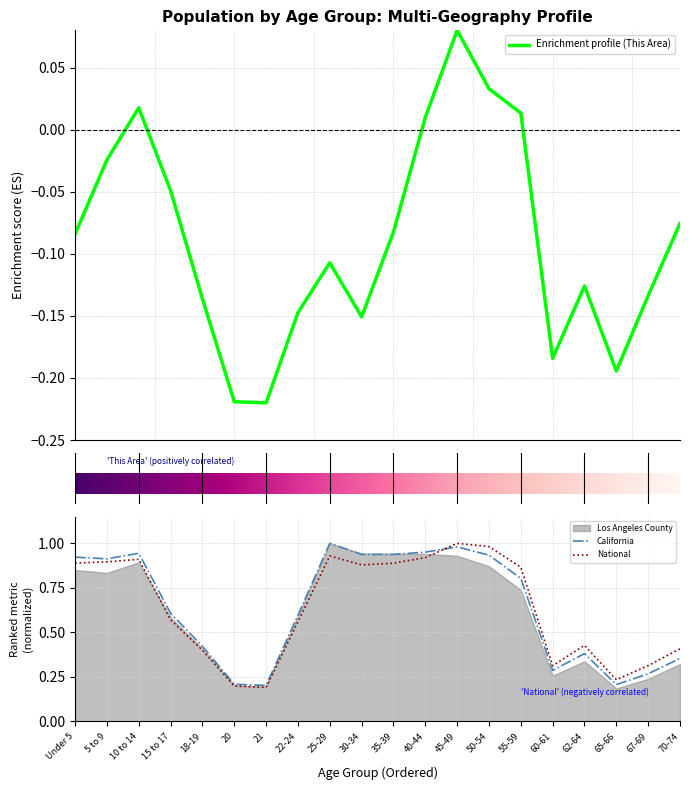

How many categories are shown in the chart?

20